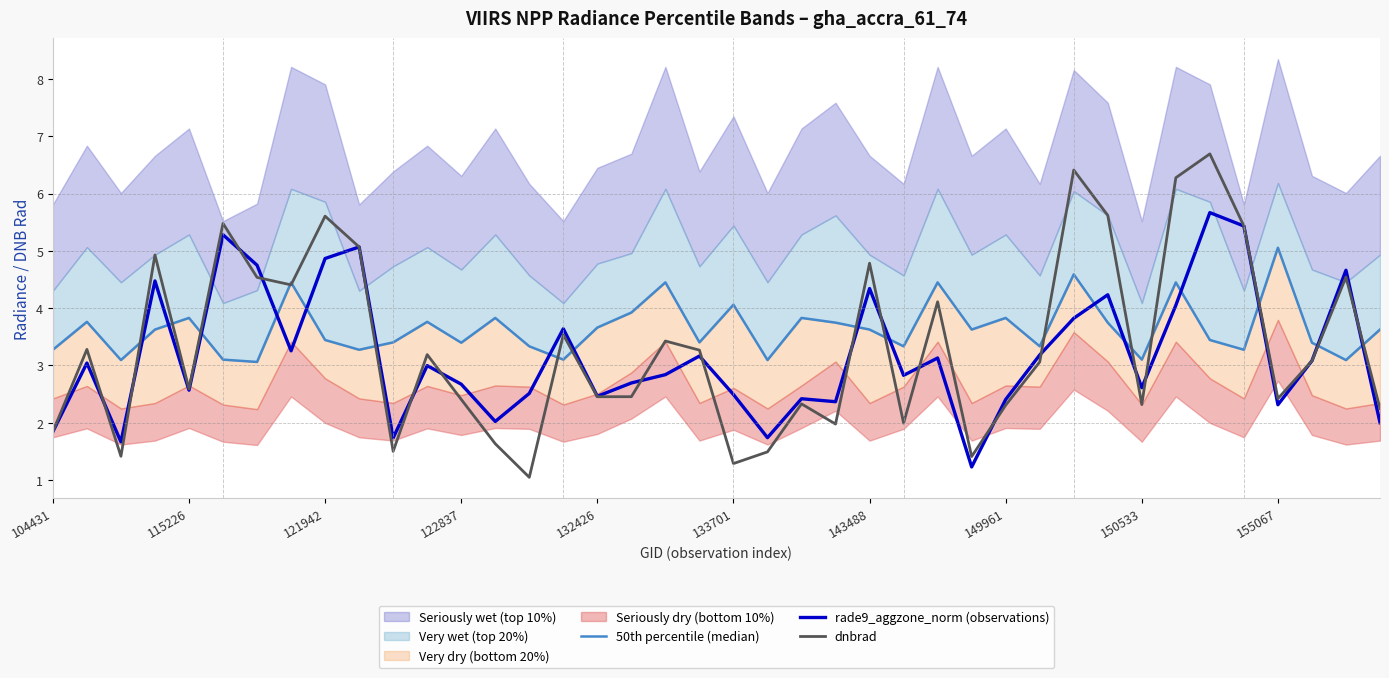

What is the highest value of the rade9_aggzone_norm (observations) series?

5.7